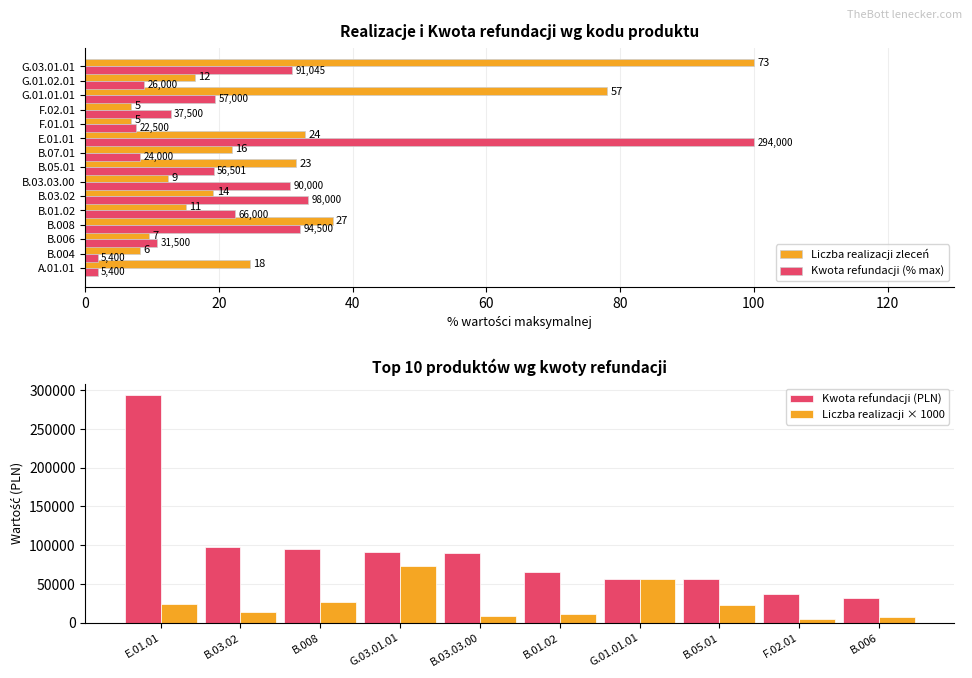

True or false: Kwota refundacji (PLN) has a value of 90000 at B.03.03.00.

True